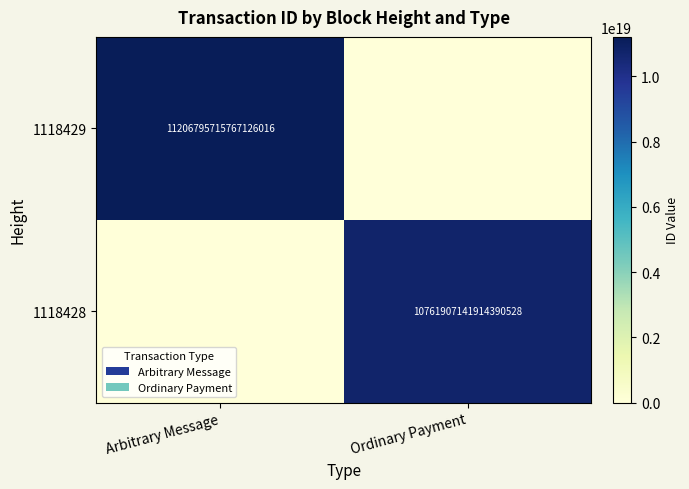

The 1118428 series shows 16539438437197252608 at Ordinary Payment. True or false?

False